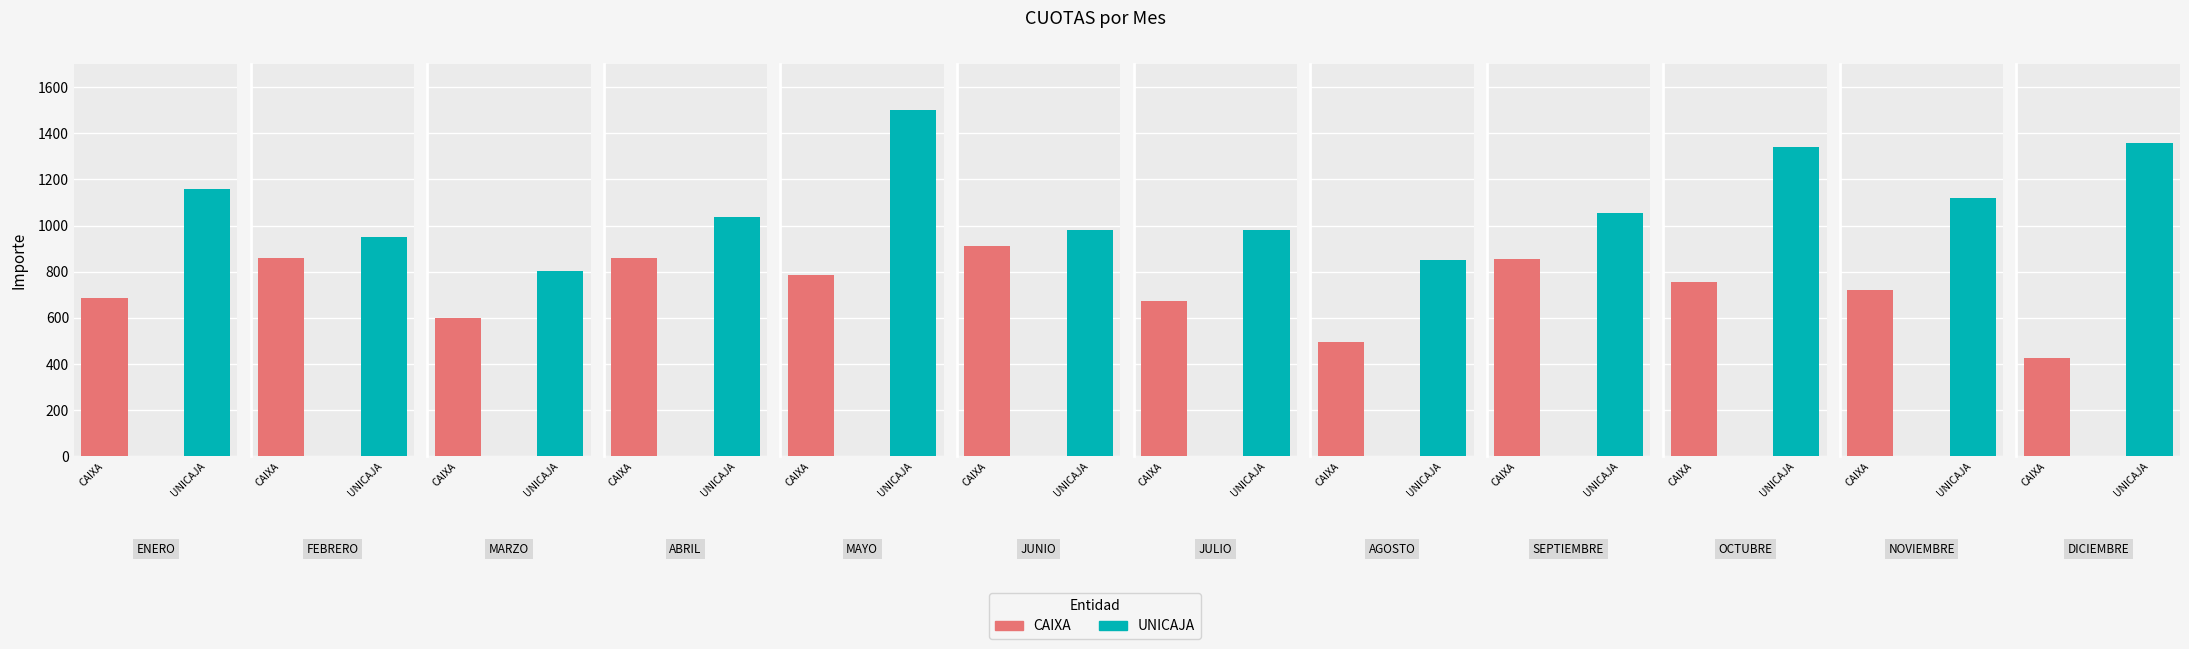

What are all the series names shown in the legend?

CAIXA, UNICAJA